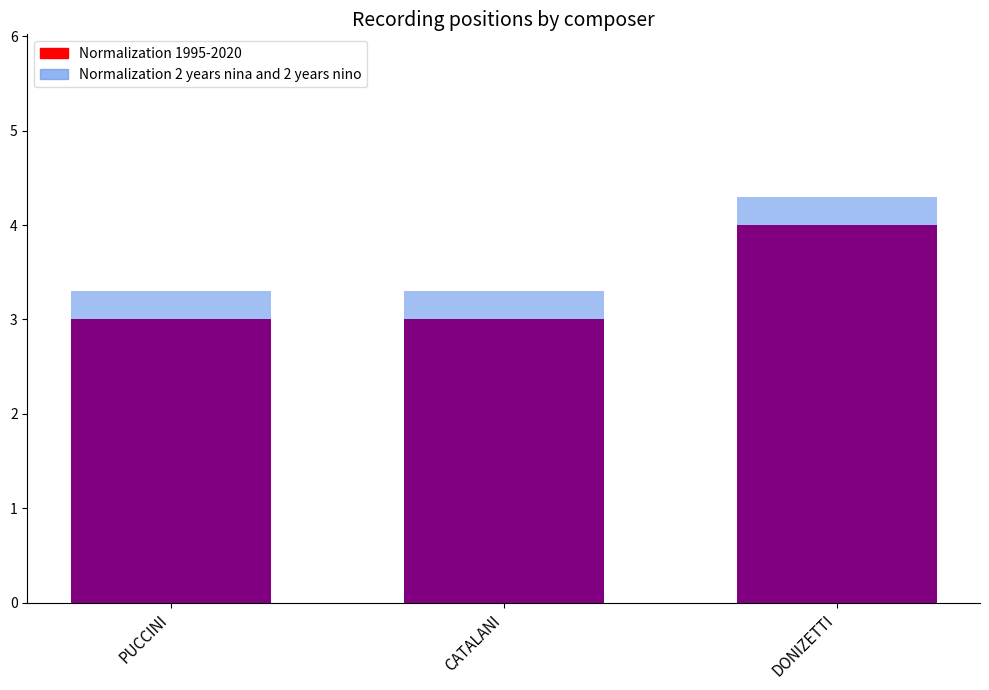

Reading left to right, list all the values displayed in this chart.

Normalization 2 years nina and 2 years nino: PUCCINI=3.3	CATALANI=3.3	DONIZETTI=4.3
Normalization 1995-2020: PUCCINI=3.0	CATALANI=3.0	DONIZETTI=4.0